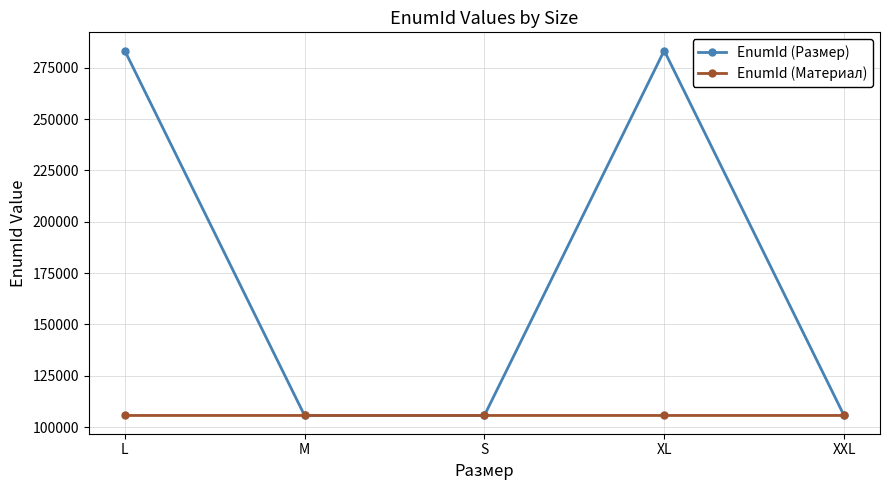

At which label does EnumId (Размер) first exceed 105643?

L